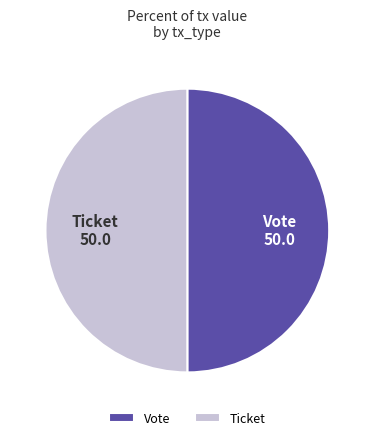

True or false: Ticket accounts for 1% of the total.

False